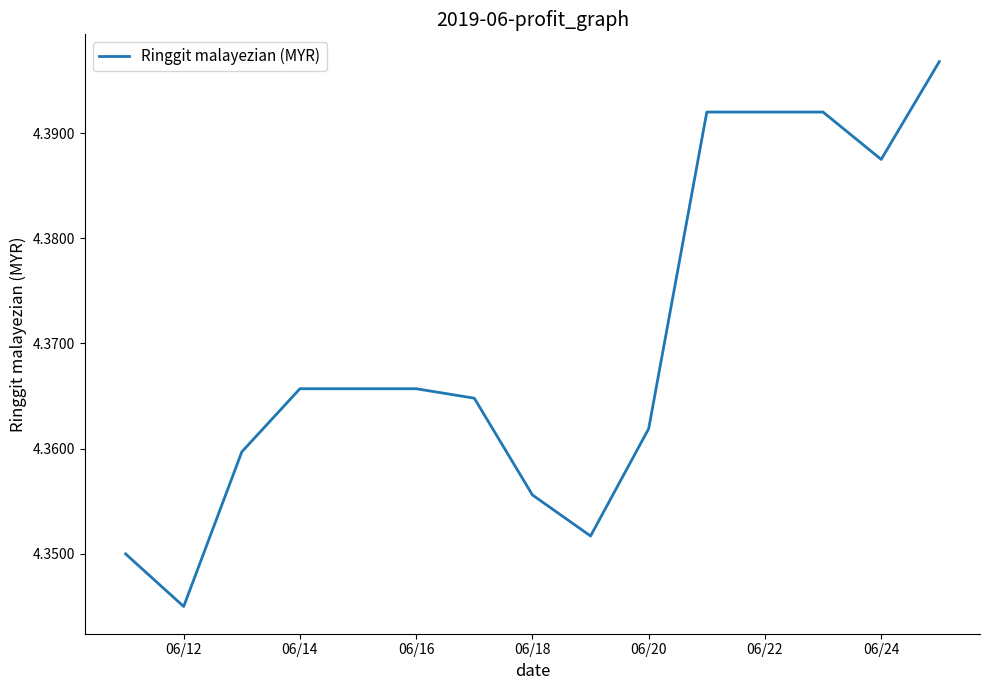

What is the average value?

4.4